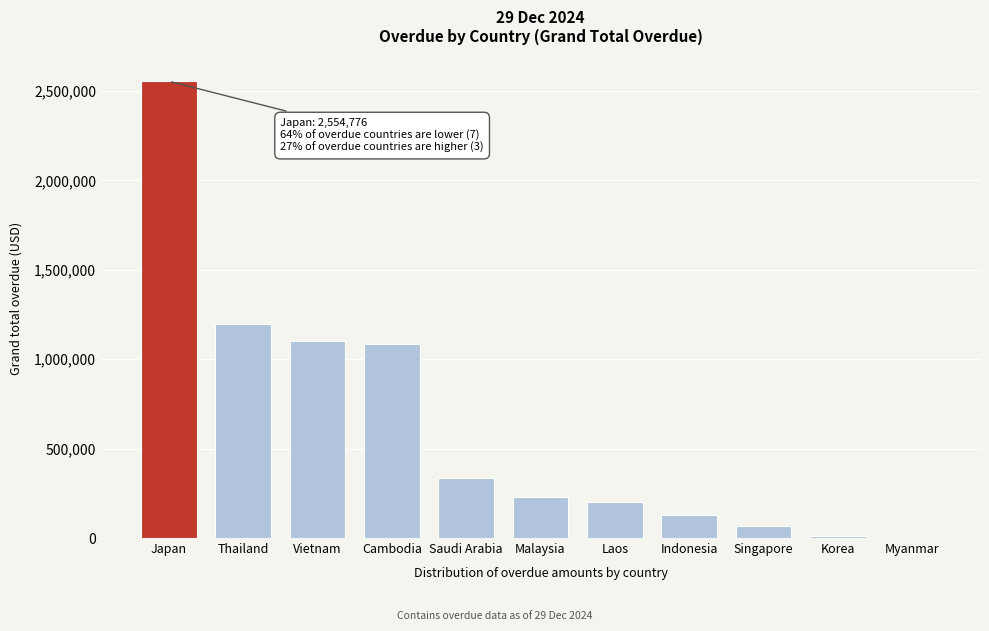

What is the greatest value displayed?

2554775.9